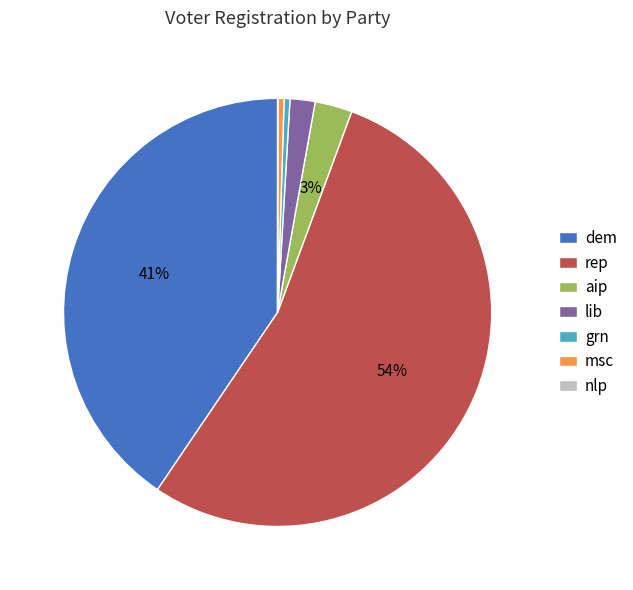

Is rep the majority of the pie?

Yes